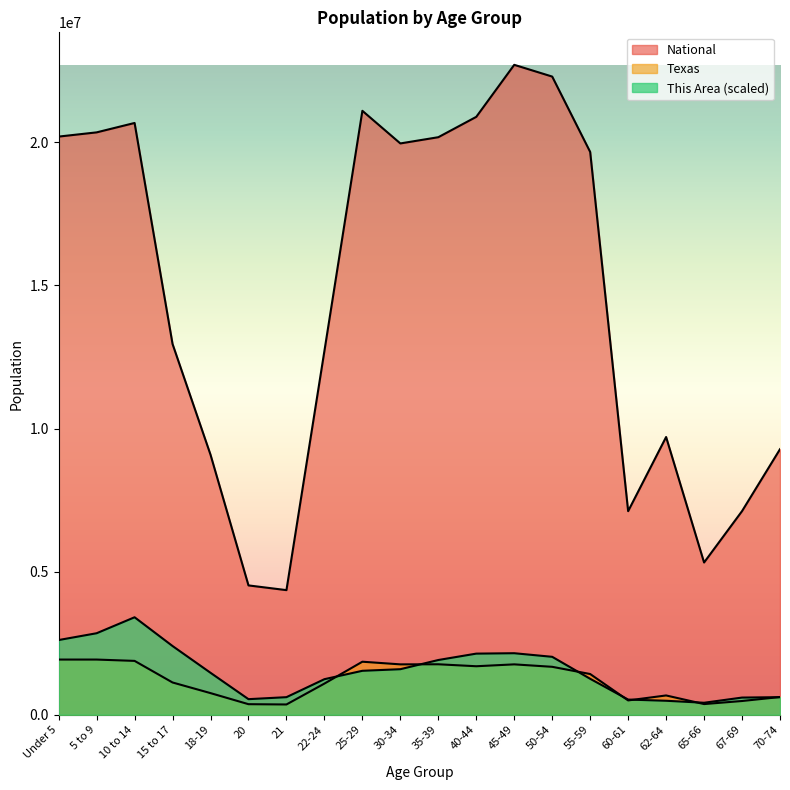

Which series has the largest total across all categories?

National